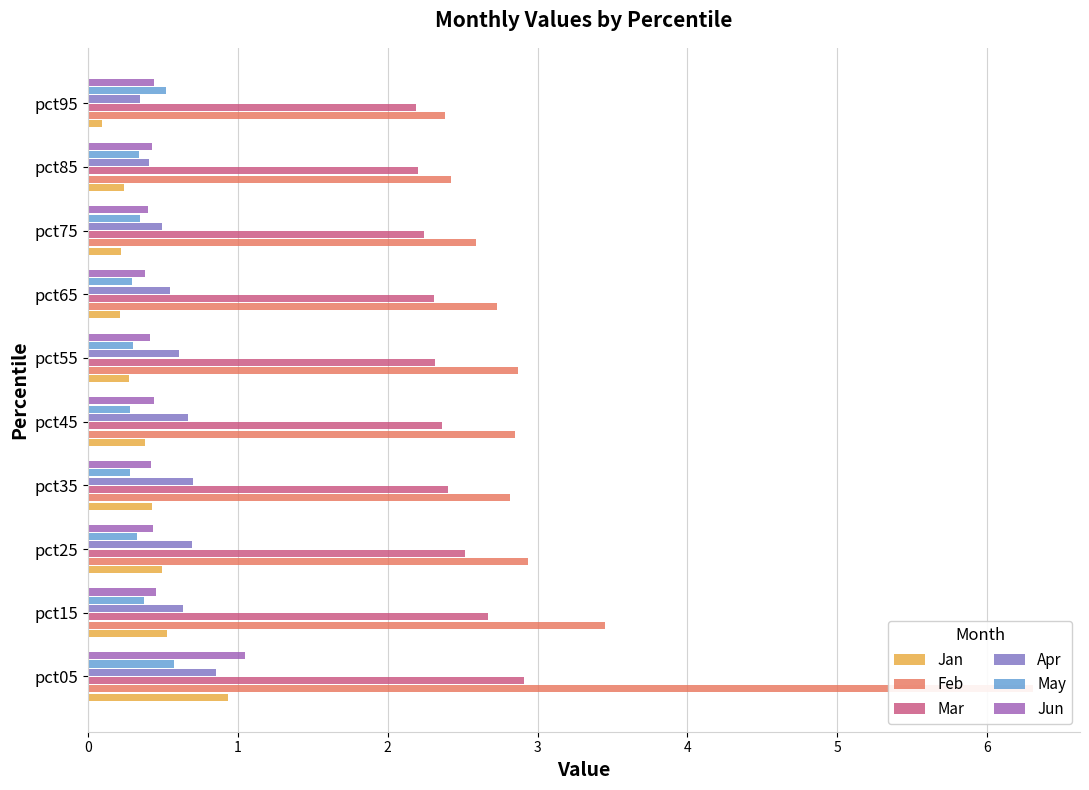

Is the value of Jan at pct65 greater than the value of Mar at pct85?

No